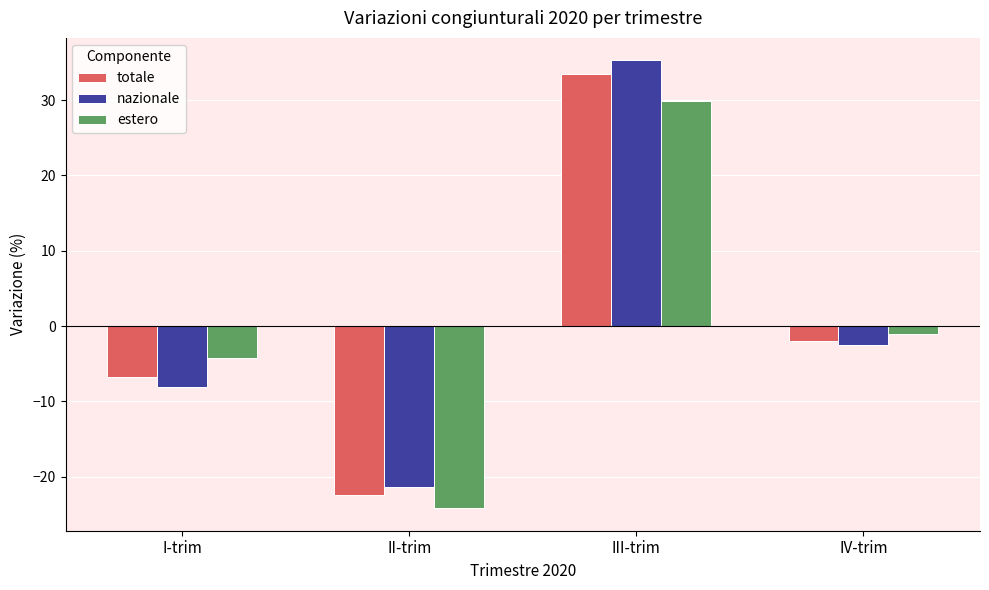

At which category is the sum across all series the highest?

III-trim